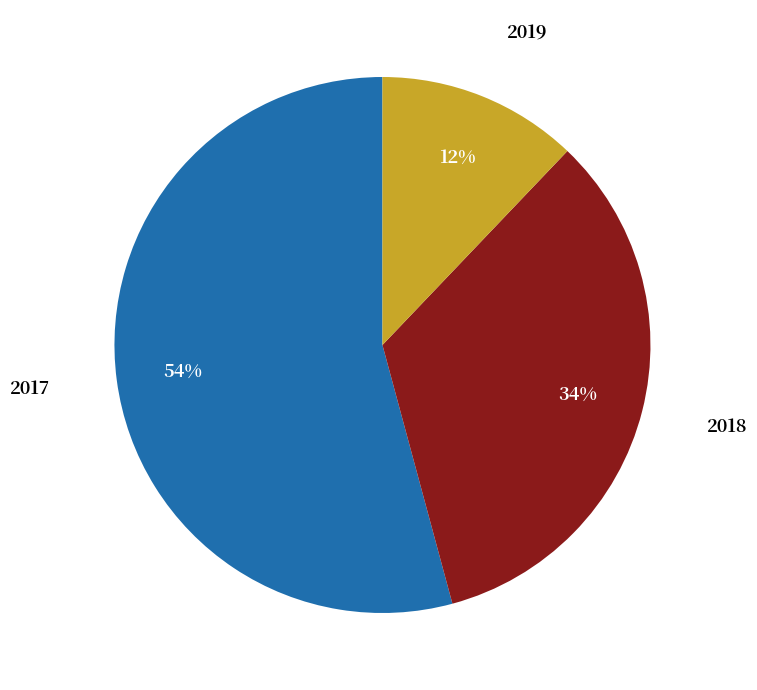

Is there a majority slice in this chart?

Yes